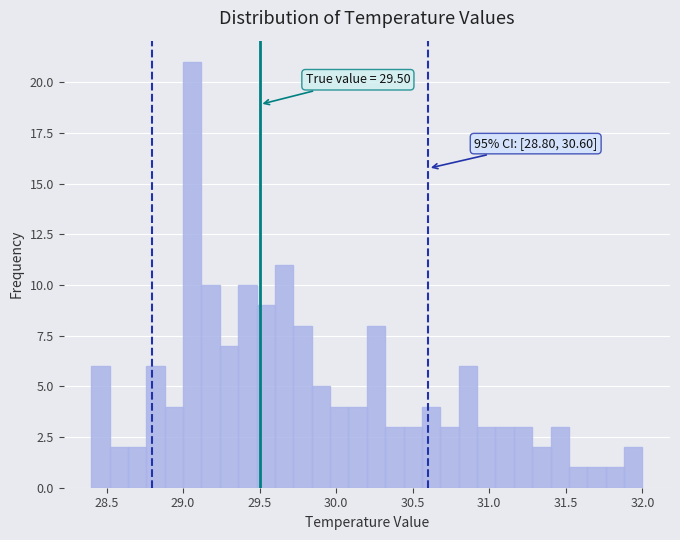

Around what value on the x-axis is the tallest bar? Give the approximate position of its centre, as read against the axis.

29.05